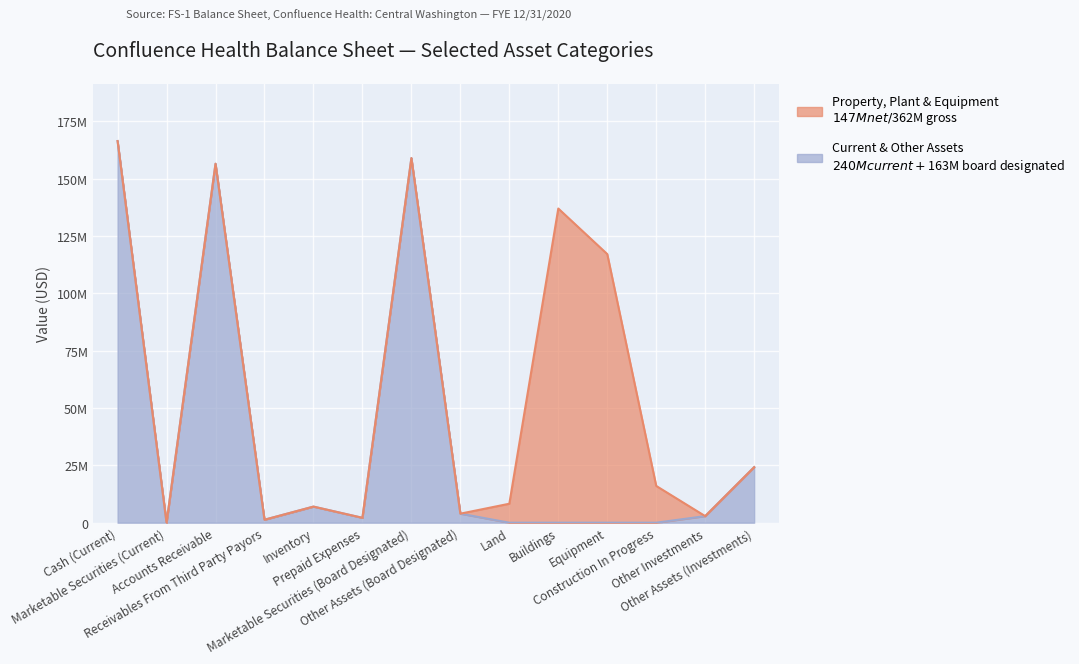

Where is the first local minimum?

Marketable Securities (Current)